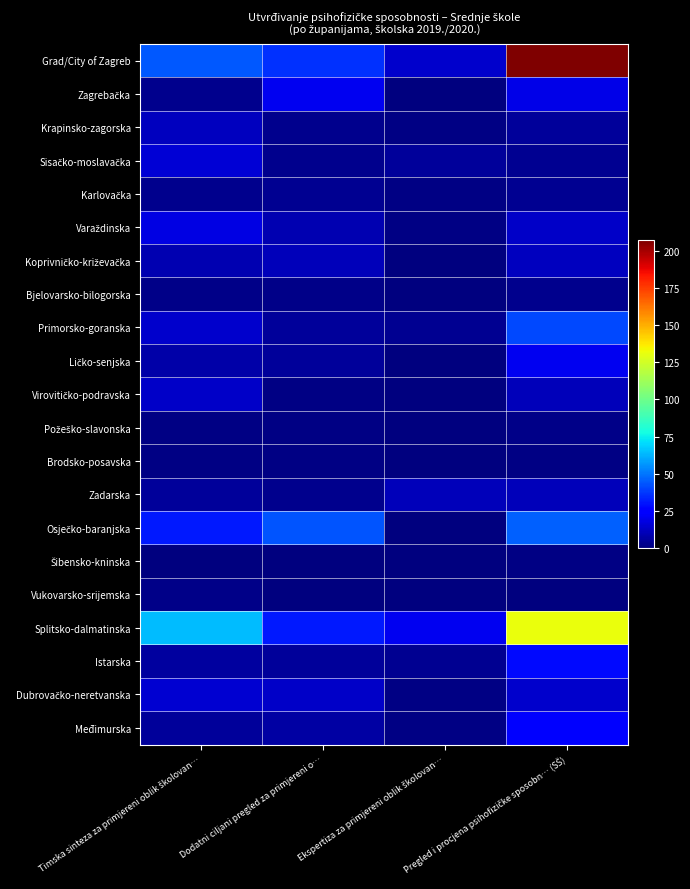

Which category has the lowest value across all series?

Ekspertiza za primjereni oblik školovan…